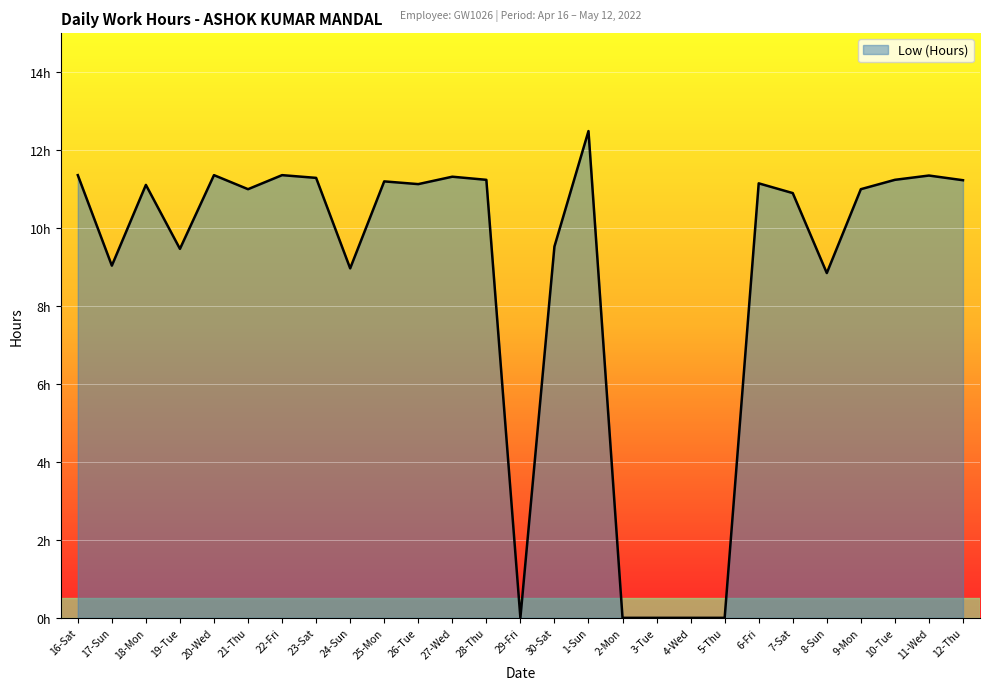

What is the average value?

8.8